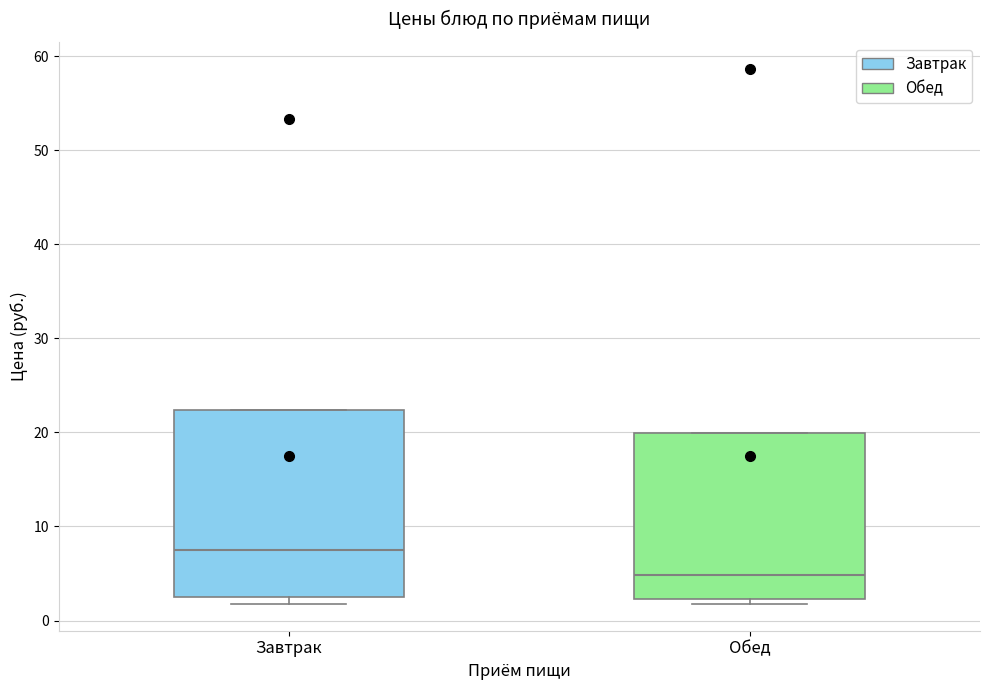

Reading left to right, transcribe this box plot: for each box, give where its median line is, the range the box spans, and where its two whiskers end, as read against the y-axis. The values are not printed on the chart, so give them approximately, as read against the axis.

Завтрак: median 7, box 3 to 22, whiskers 2 to 22
Обед: median 5, box 2 to 20, whiskers 2 (just below the box's lower edge) to 20